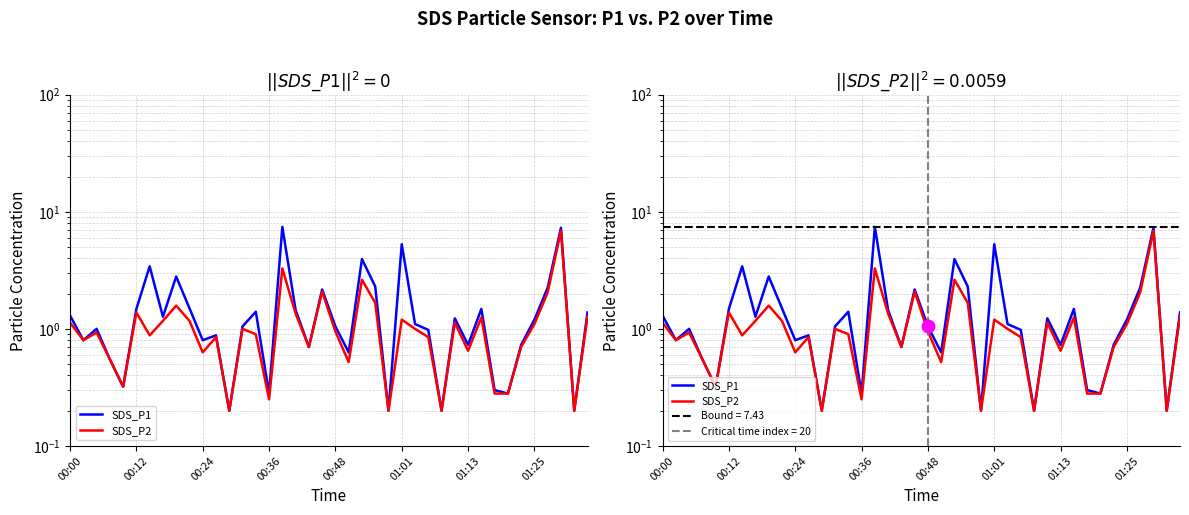

Between 01:13 and 33, which series saw the biggest shift?

SDS_P1